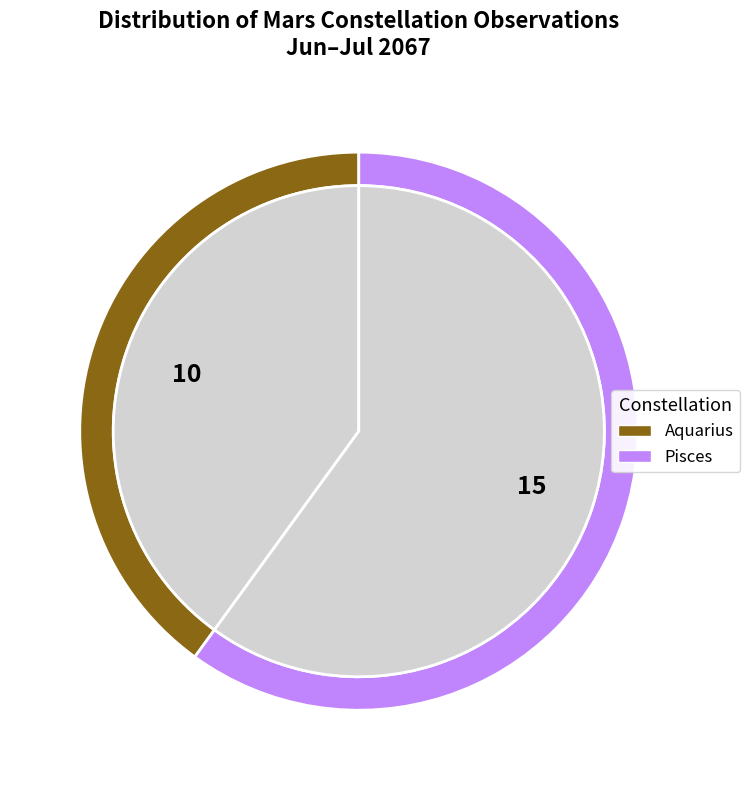

Between Aquarius and Pisces, which is larger?

Pisces